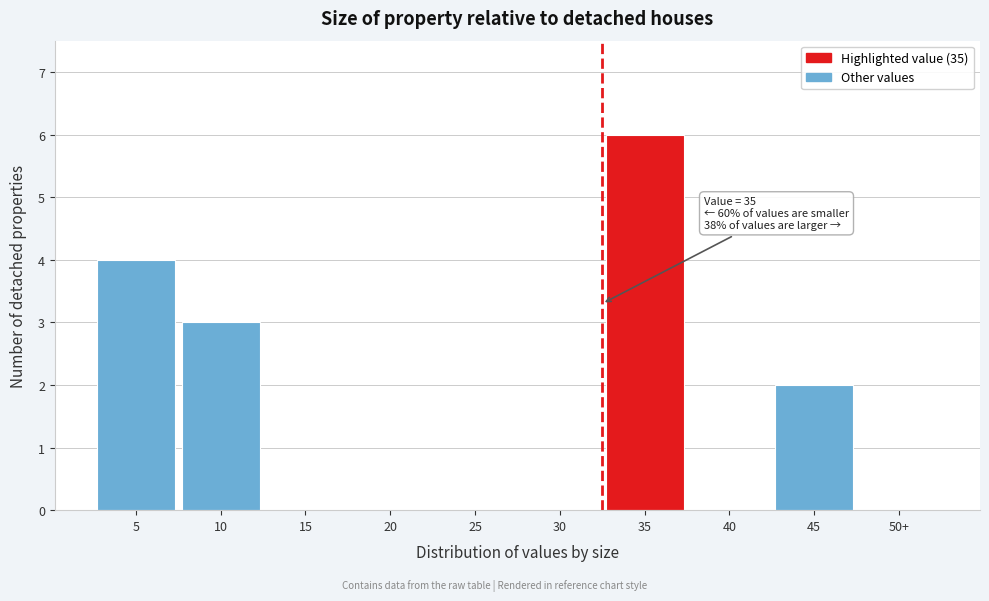

Reading right to left, list all the values displayed in this chart.

50+=0	45=2	40=0	35=6	30=0	25=0	20=0	15=0	10=3	5=4